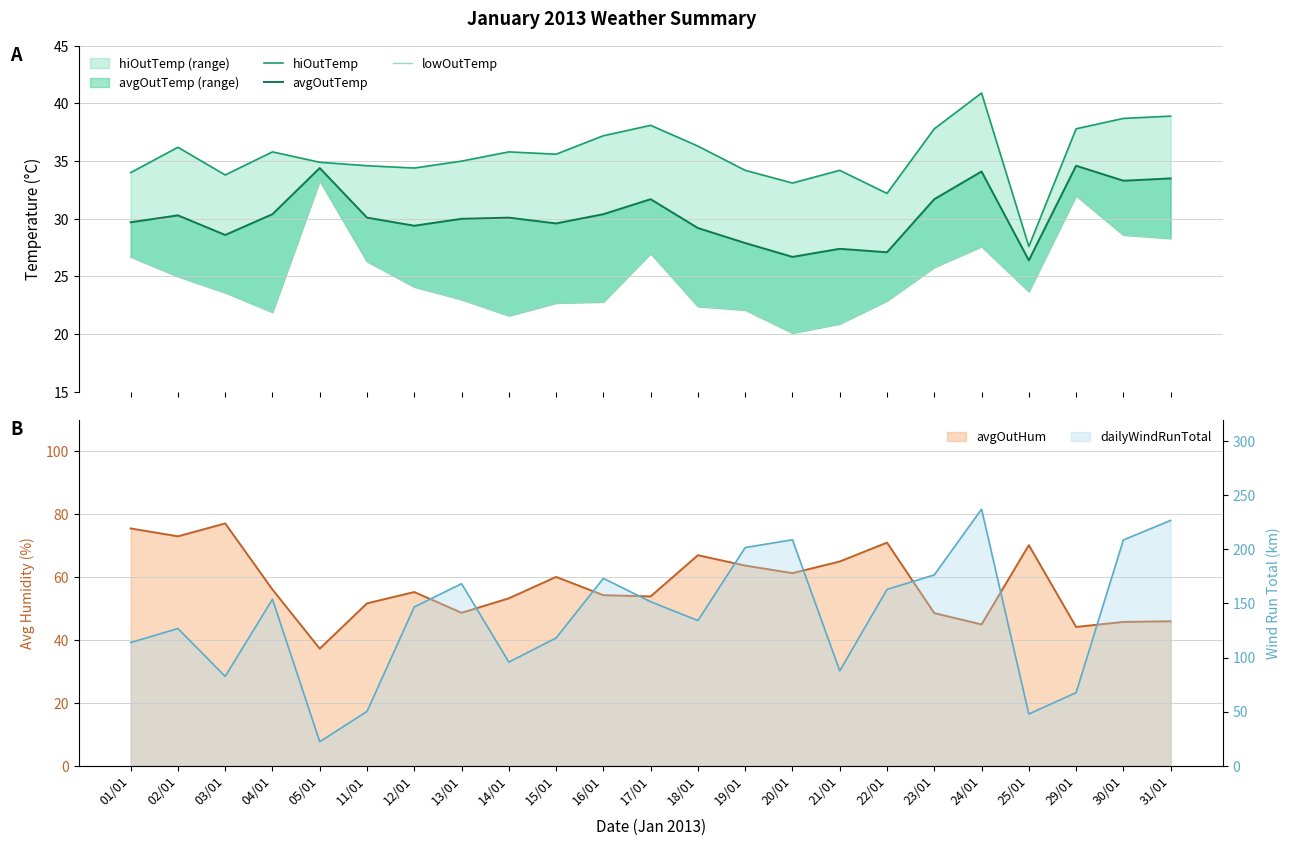

Rank the series by their maximum value, from lowest to highest.

lowOutTemp, avgOutTemp, hiOutTemp